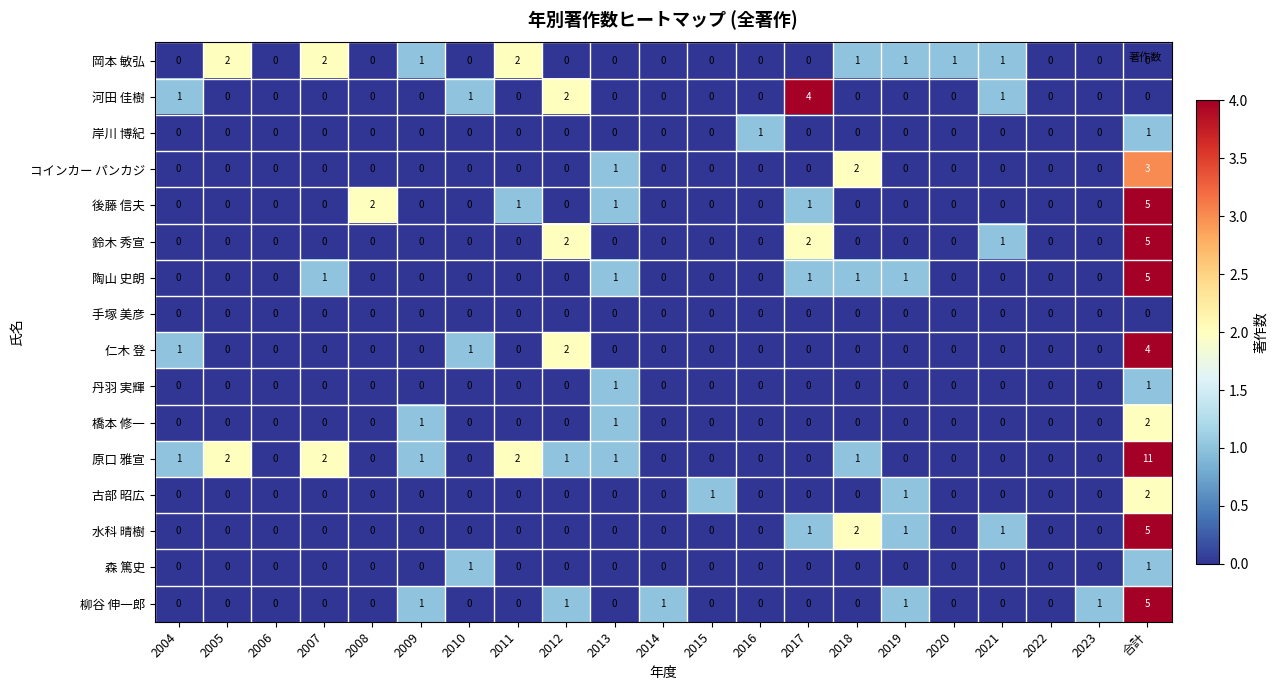

How many コインカー パンカジ values are between 0 and 1?

19